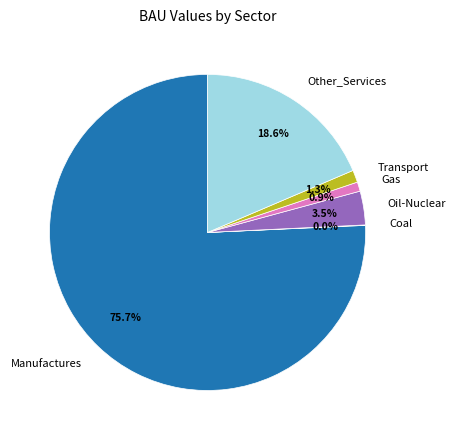

True or false: Gas accounts for 11% of the total.

False